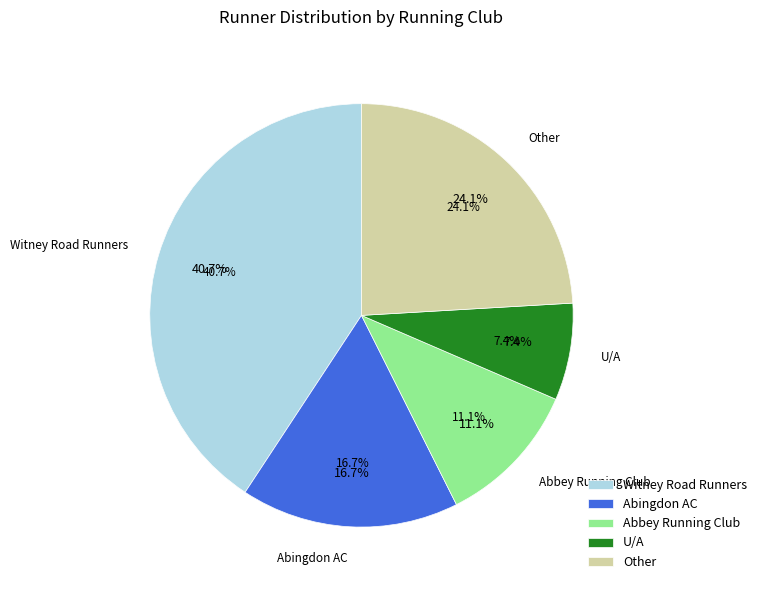

To the nearest percent, what percentage of the pie is Witney Road Runners?

24%